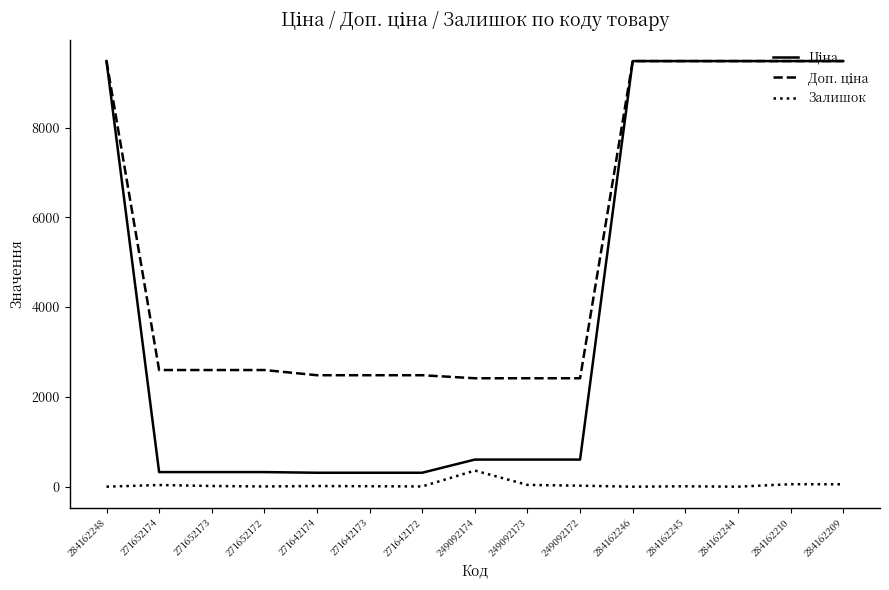

True or false: Залишок has a value of 0.0 at 284162246.

True